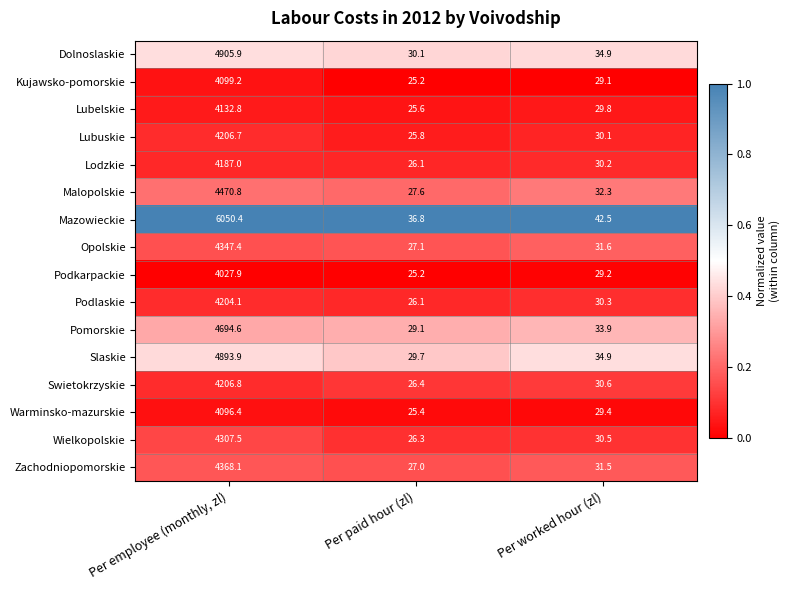

The Warminsko-mazurskie series shows 25.4 at Per paid hour (zl). True or false?

True